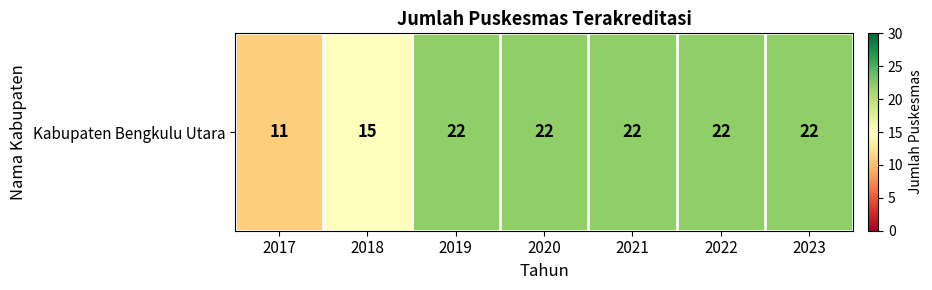

Rank the categories by value from lowest to highest.

2017, 2018, 2019, 2020, 2021, 2022, 2023